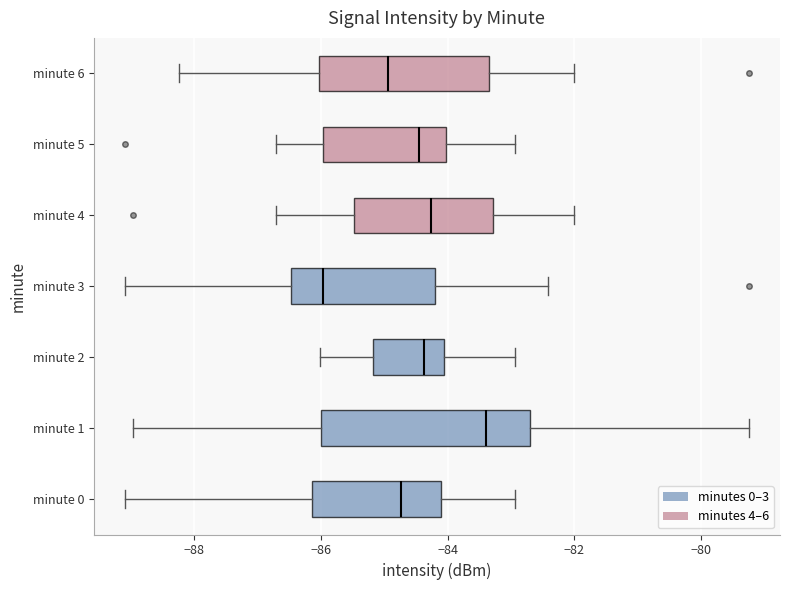

Reading bottom to top, transcribe this box plot: for each box, give where its median line is, the range the box spans, and where its two whiskers end, as read against the x-axis. The values are not printed on the chart, so give them approximately, as read against the axis.

minute 0: median -84.8, box -86.2 to -84.2, whiskers -89.0 to -83.0
minute 1: median -83.4, box -86.0 to -82.6, whiskers -89.0 to -79.2
minute 2: median -84.4, box -85.2 to -84.0, whiskers -86.0 to -83.0
minute 3: median -86.0, box -86.4 to -84.2, whiskers -89.0 to -82.4
minute 4: median -84.2, box -85.4 to -83.2, whiskers -86.8 to -82.0
minute 5: median -84.4, box -86.0 to -84.0, whiskers -86.8 to -83.0
minute 6: median -85.0, box -86.0 to -83.4, whiskers -88.2 to -82.0